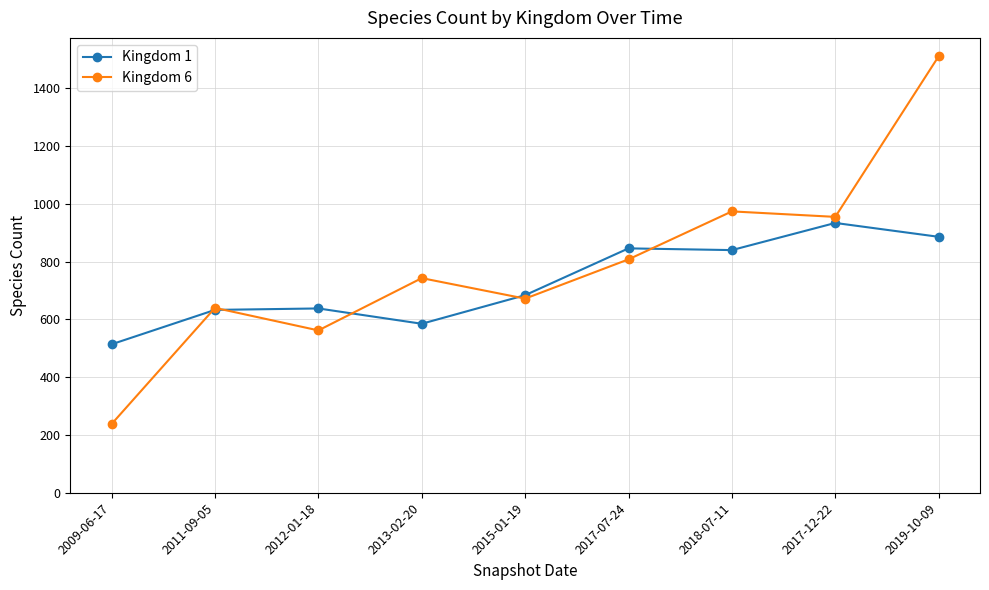

At which category is the sum across all series the highest?

2019-10-09